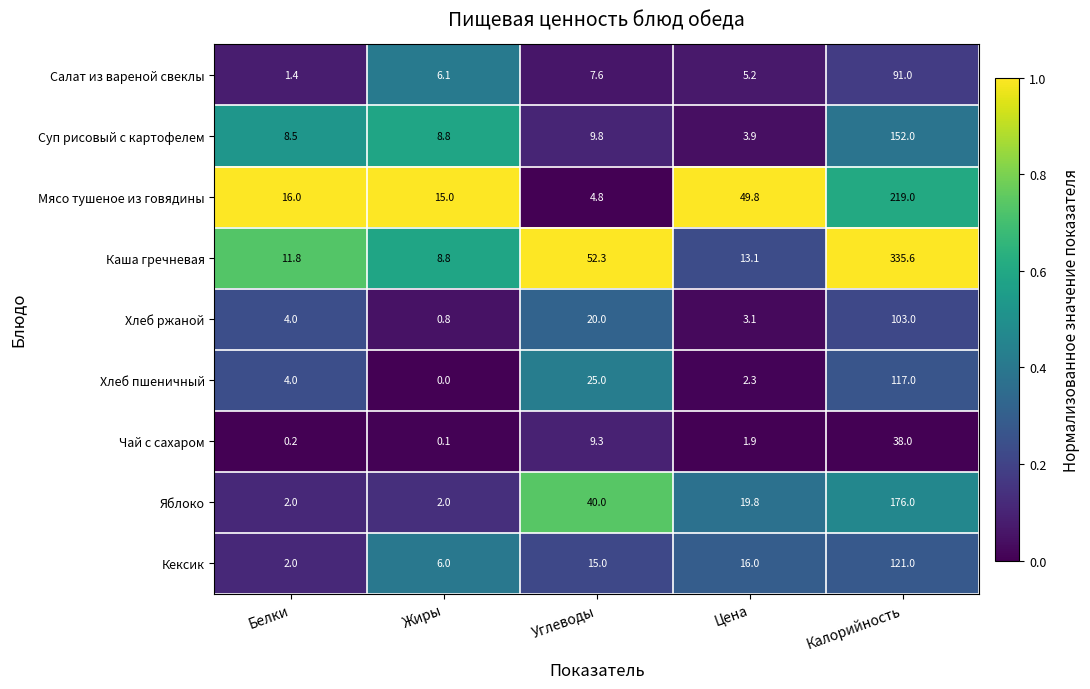

At how many categories does at least one series exceed 0?

5